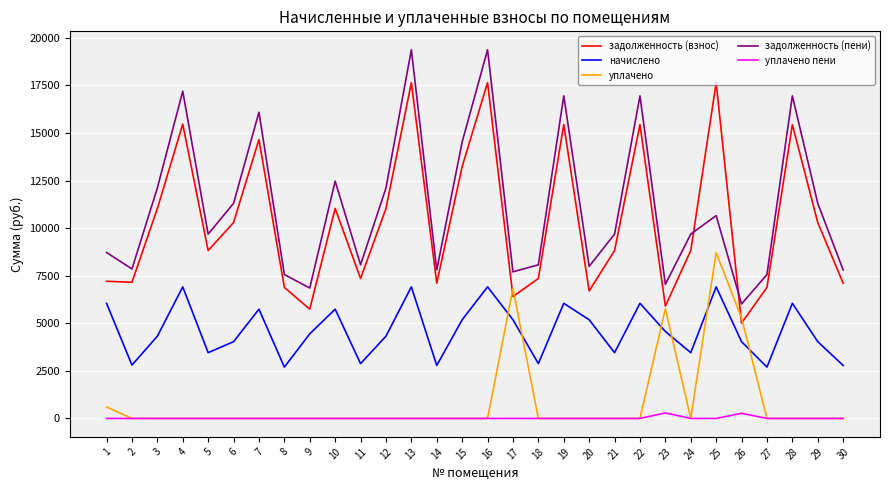

What is the highest value of the уплачено series?

8712.0